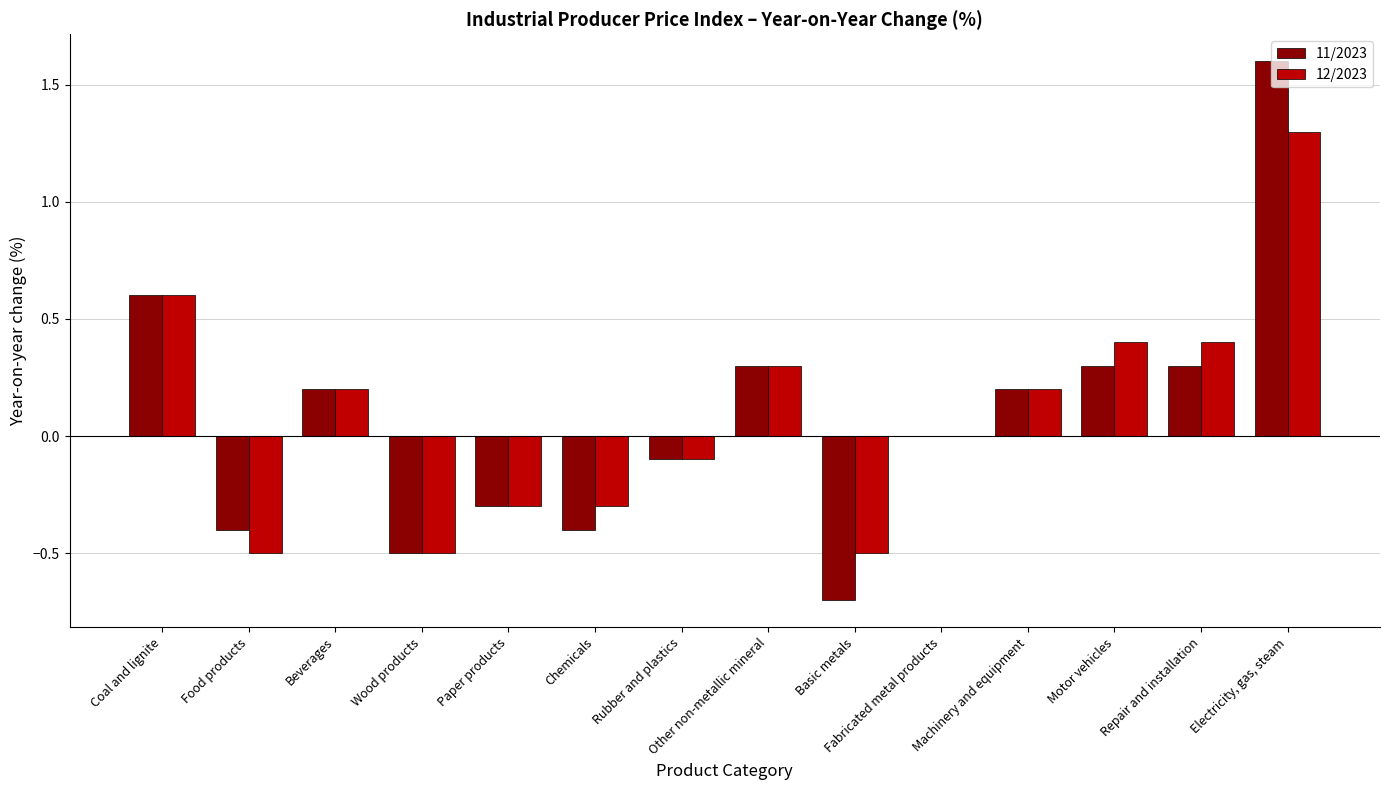

What are all the series names shown in the legend?

11/2023, 12/2023